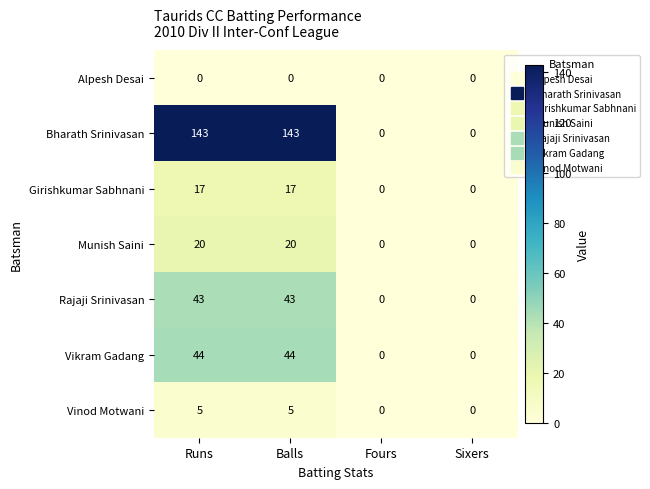

What is the difference between the maximum and second lowest values in the Rajaji Srinivasan series?

43